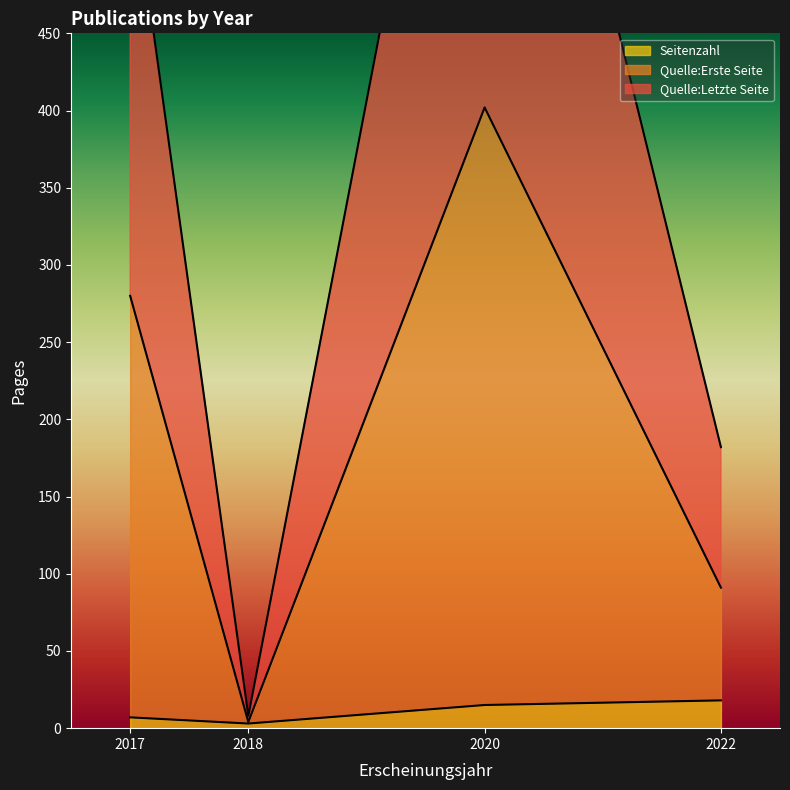

The Seitenzahl series shows 18 at 2022. True or false?

True